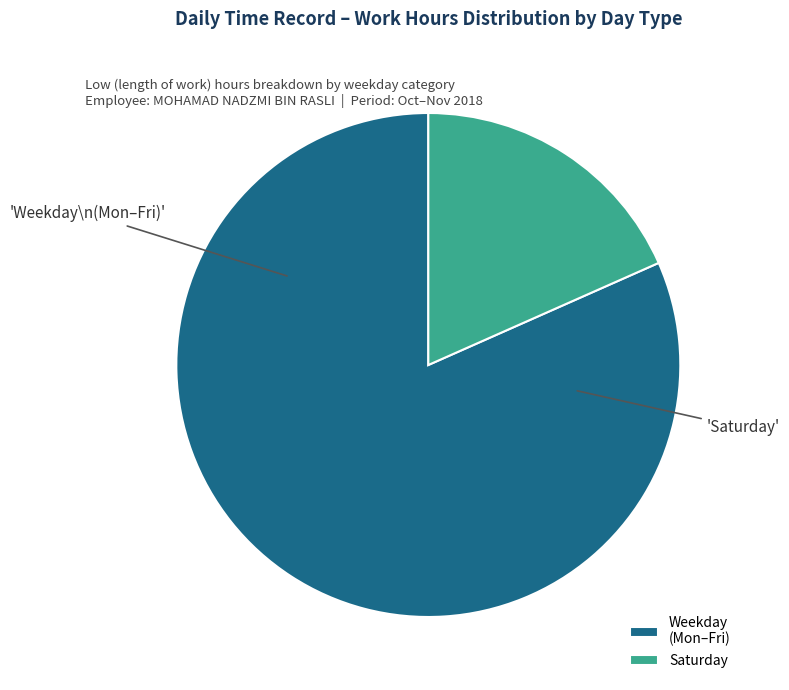

Is it true that Saturday is 18% of the pie?

True